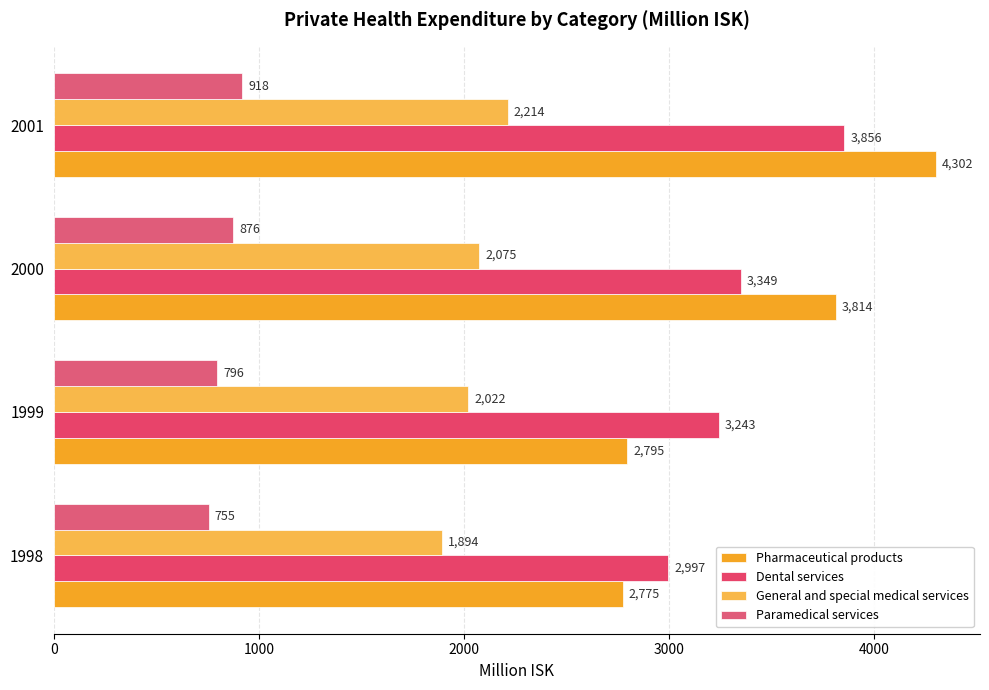

Reading left to right, list all the values displayed in this chart.

Pharmaceutical products: 2775	2795	3814	4302
Dental services: 2997	3243	3349	3856
General and special medical services: 1894	2022	2075	2214
Paramedical services: 755	796	876	918